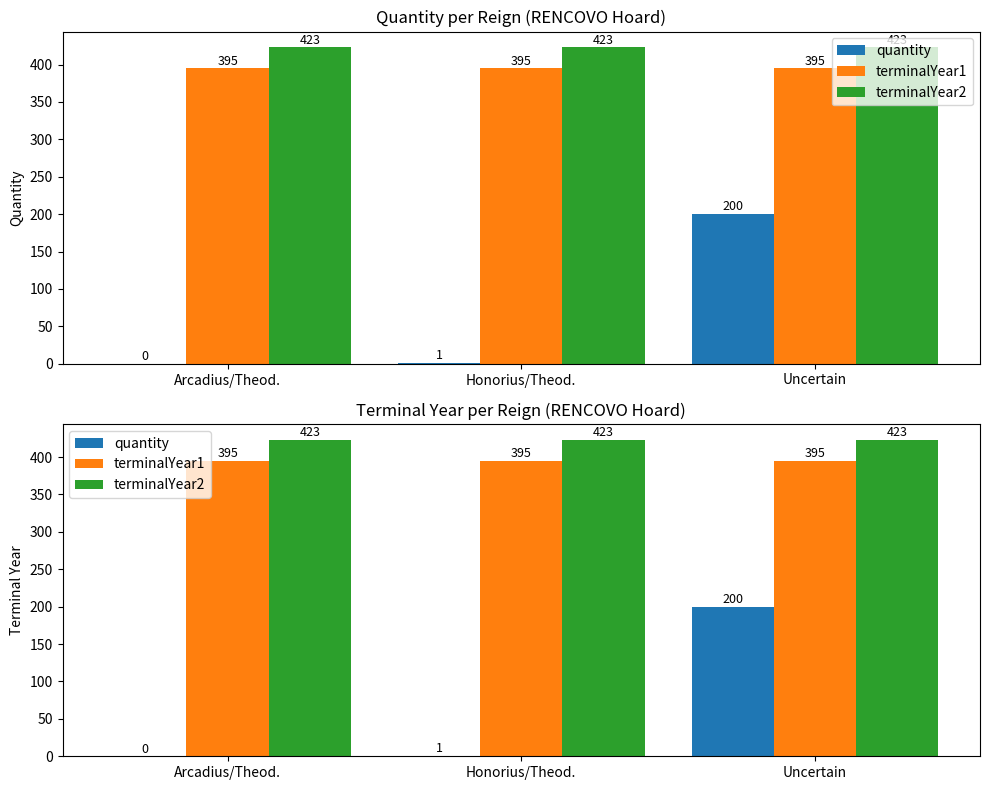

Does the chart contain stacked bars?

No